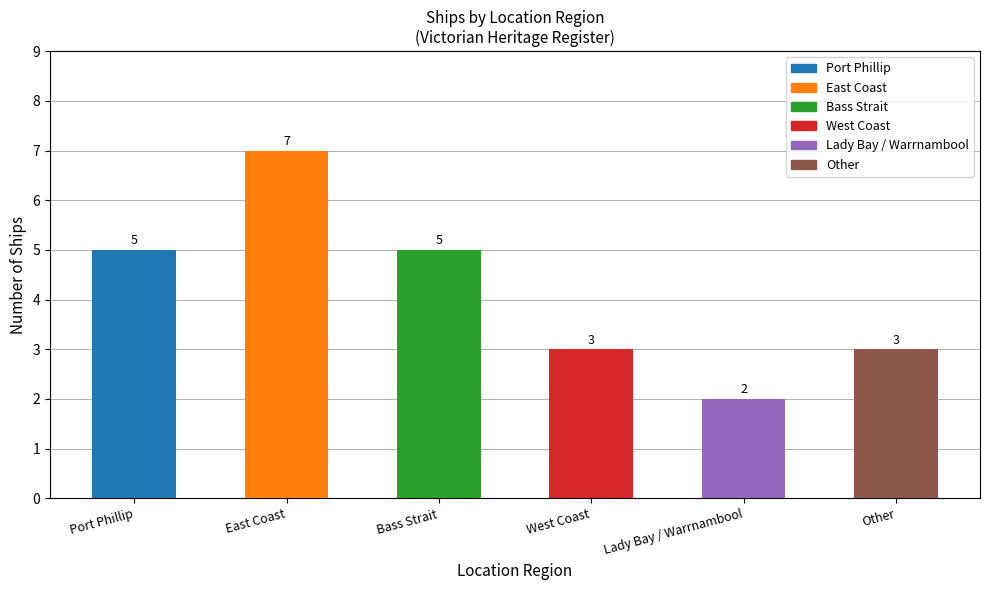

What is the label of the 1st bar from the right?

Other